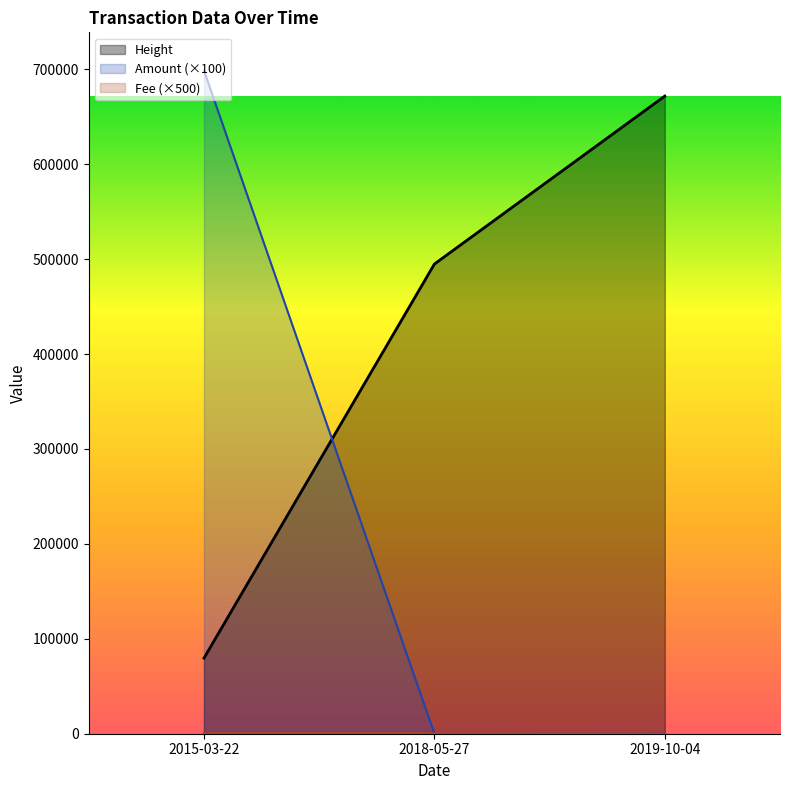

At which category does the chart reach its peak across all series?

2015-03-22